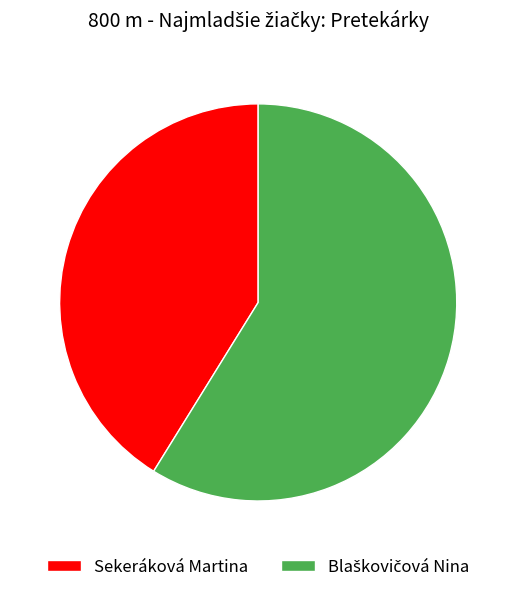

Which category has the smallest portion of the pie?

Sekeráková Martina